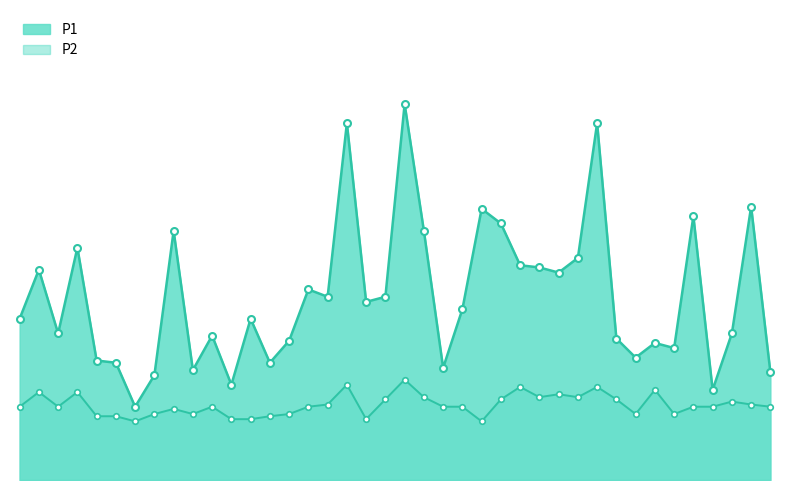

Is it true that P1 equals 0.3 at 00:19?

False